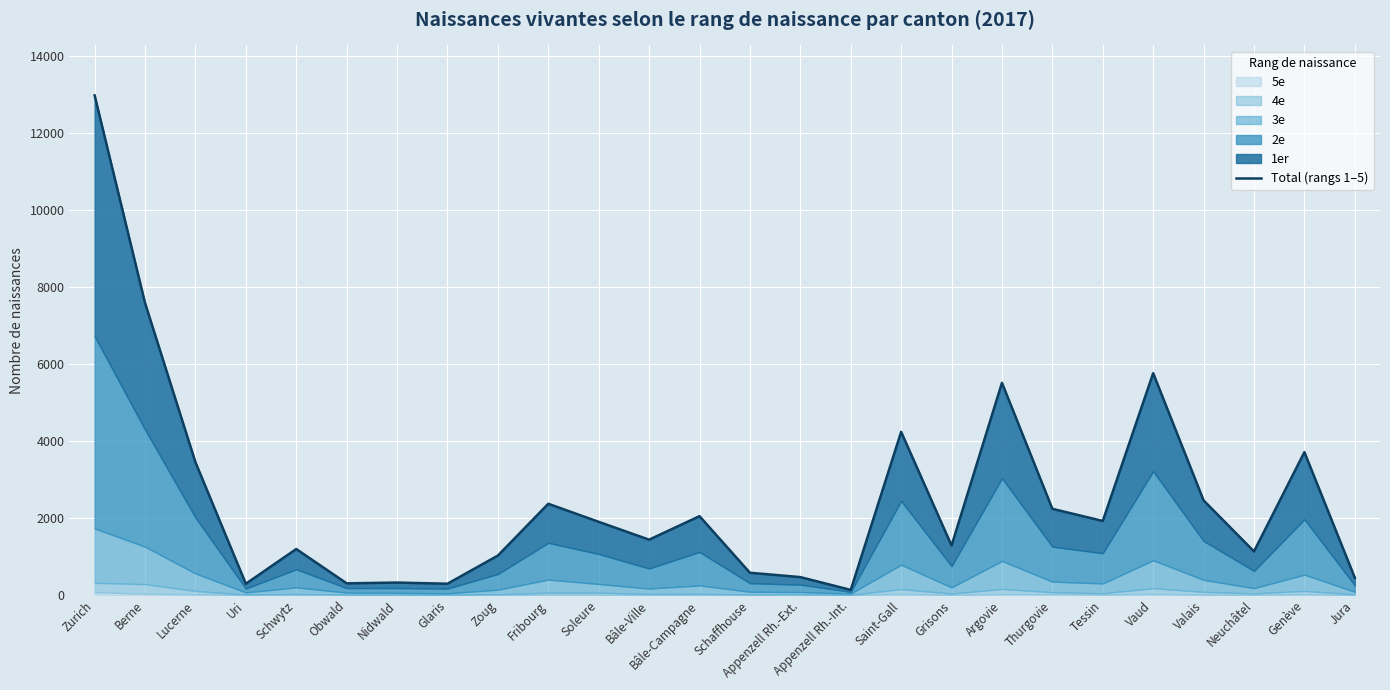

Reading right to left, list all the values displayed in this chart.

Jura=453	Genève=3715	Neuchâtel=1136	Valais=2462	Vaud=5767	Tessin=1927	Thurgovie=2243	Argovie=5516	Grisons=1289	Saint-Gall=4242	Appenzell Rh.-Int.=136	Appenzell Rh.-Ext.=469	Schaffhouse=582	Bâle-Campagne=2052	Bâle-Ville=1441	Soleure=1905	Fribourg=2374	Zoug=1028	Glaris=297	Nidwald=327	Obwald=307	Schwytz=1198	Uri=296	Lucerne=3453	Berne=7590	Zurich=12983